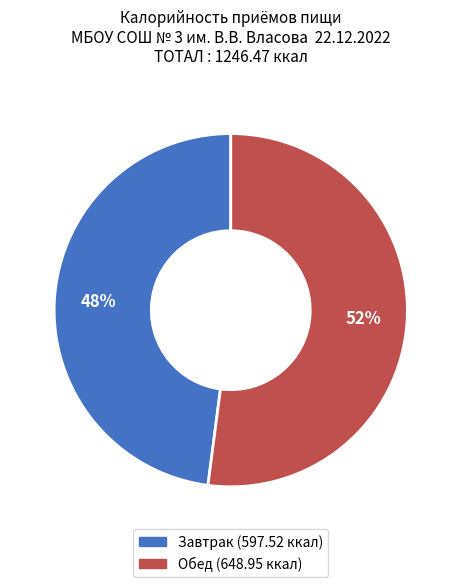

True or false: Обед accounts for 52% of the total.

True